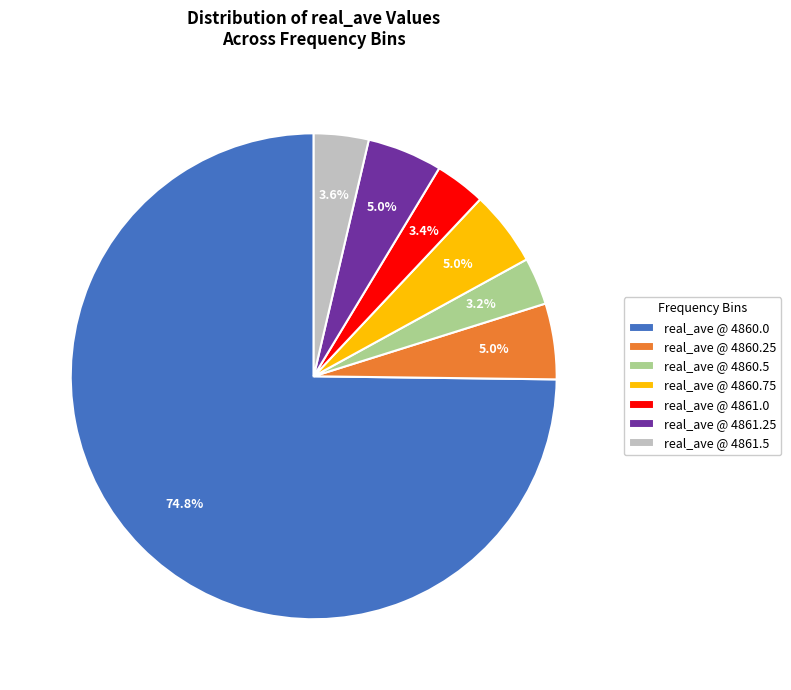

Which category has the biggest portion of the pie?

real_ave @ 4860.0